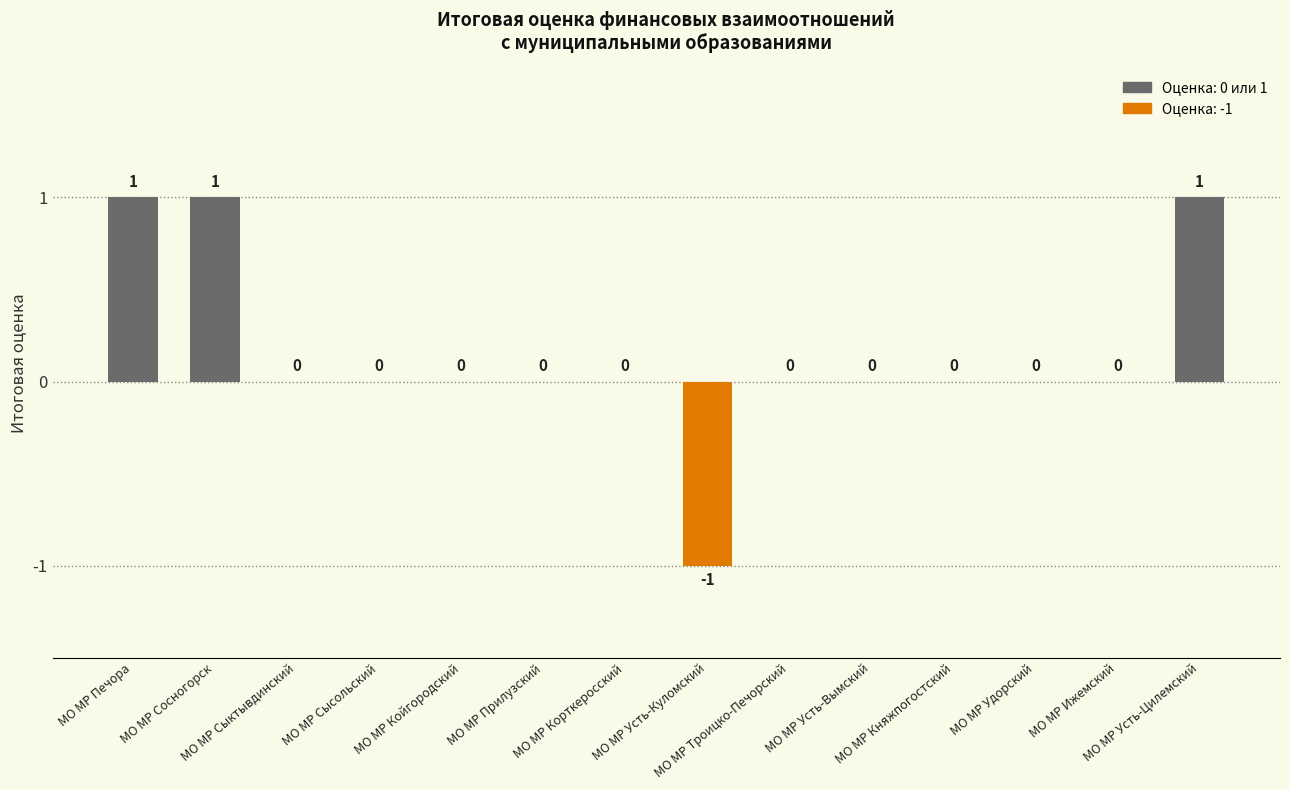

Count the number of categories in the chart.

14